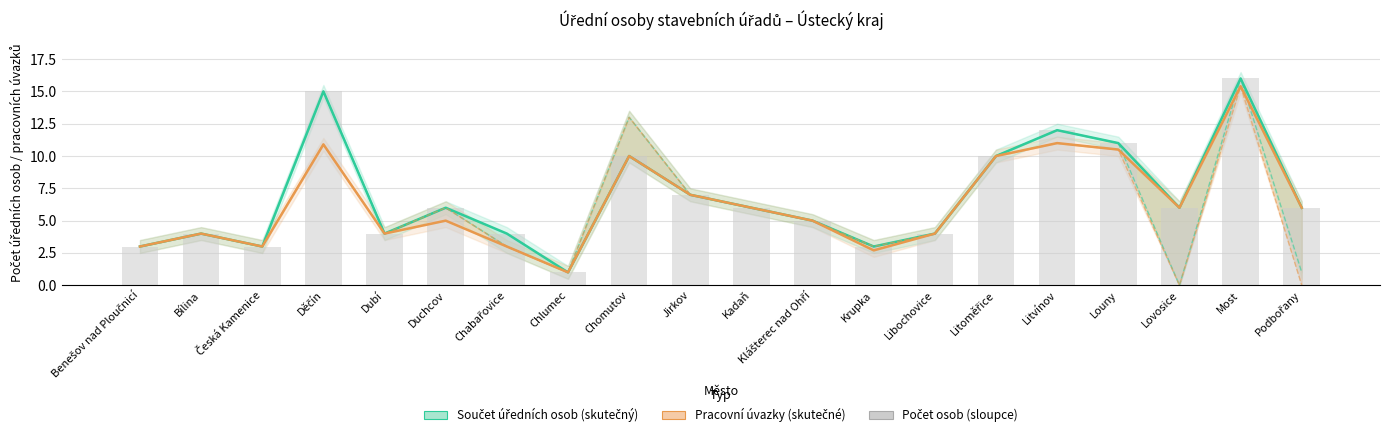

What is the maximum value for Pracovní úvazky (skutečné)?

15.4